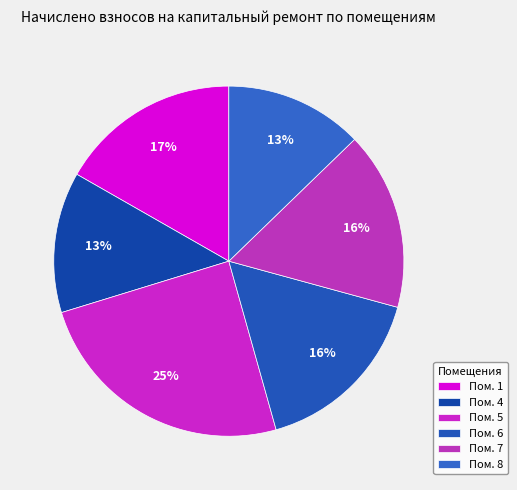

Count the number of slices in the pie.

6